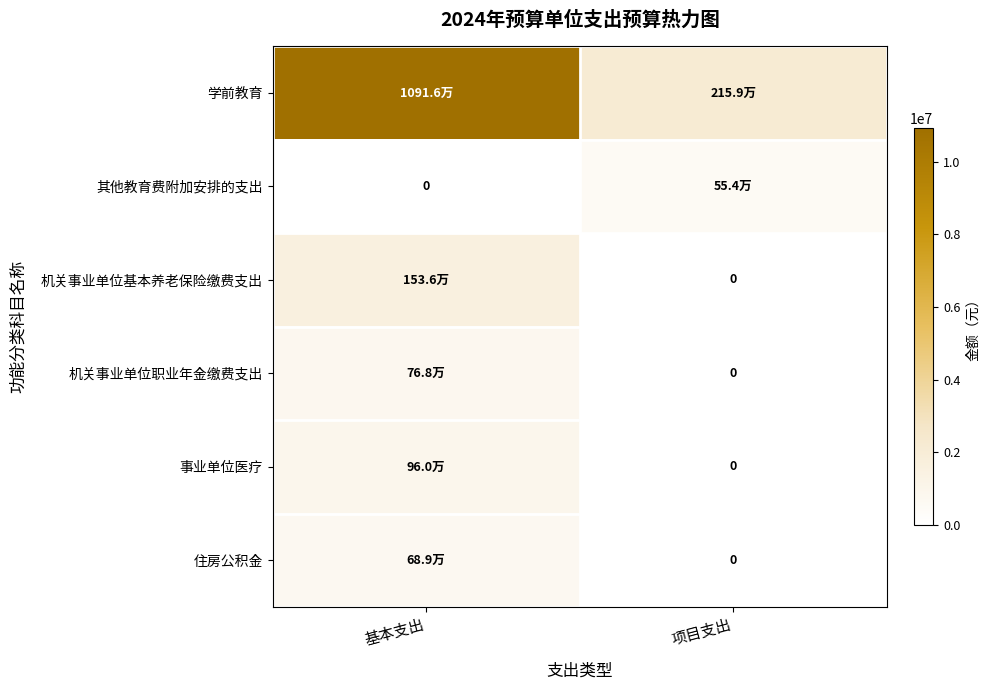

List the labels in order of 事业单位医疗 value, largest first.

基本支出, 项目支出